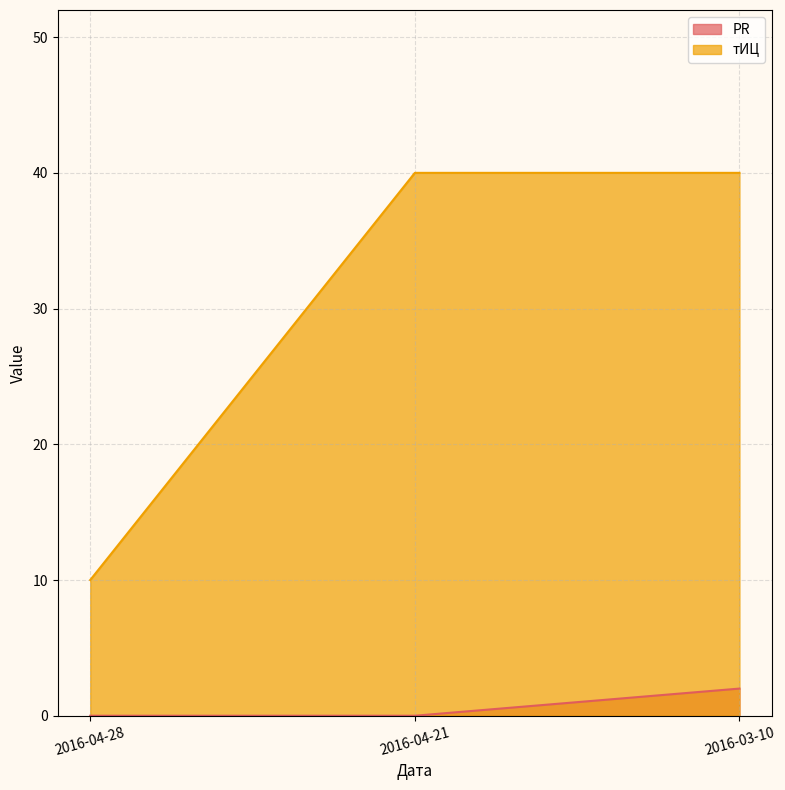

Reading left to right, what are all the values shown in this chart?

PR: 2016-04-28=0	2016-04-21=0	2016-03-10=2
тИЦ: 2016-04-28=10	2016-04-21=40	2016-03-10=40